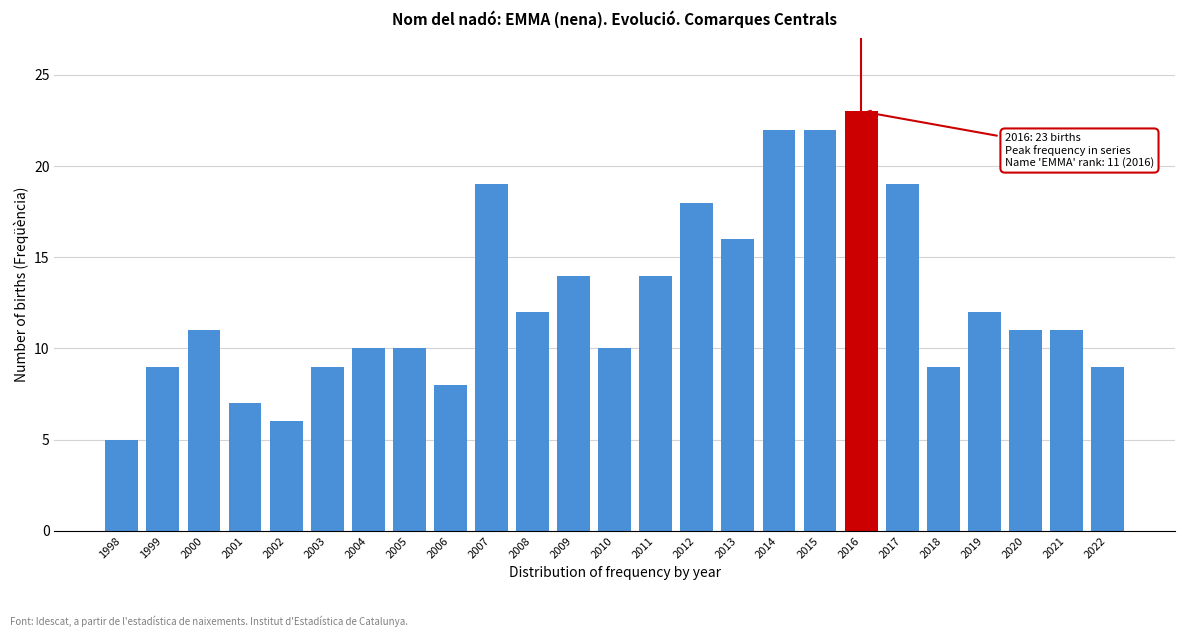

Reading left to right, transcribe all the data shown in this chart.

5	9	11	7	6	9	10	10	8	19	12	14	10	14	18	16	22	22	23	19	9	12	11	11	9